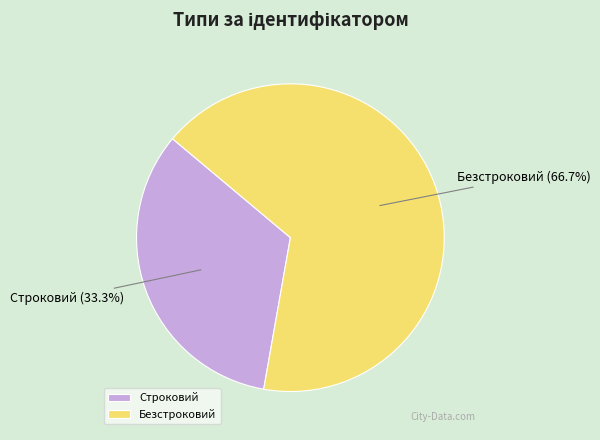

To the nearest percent, what is the combined percentage of Безстроковий and Строковий?

100%